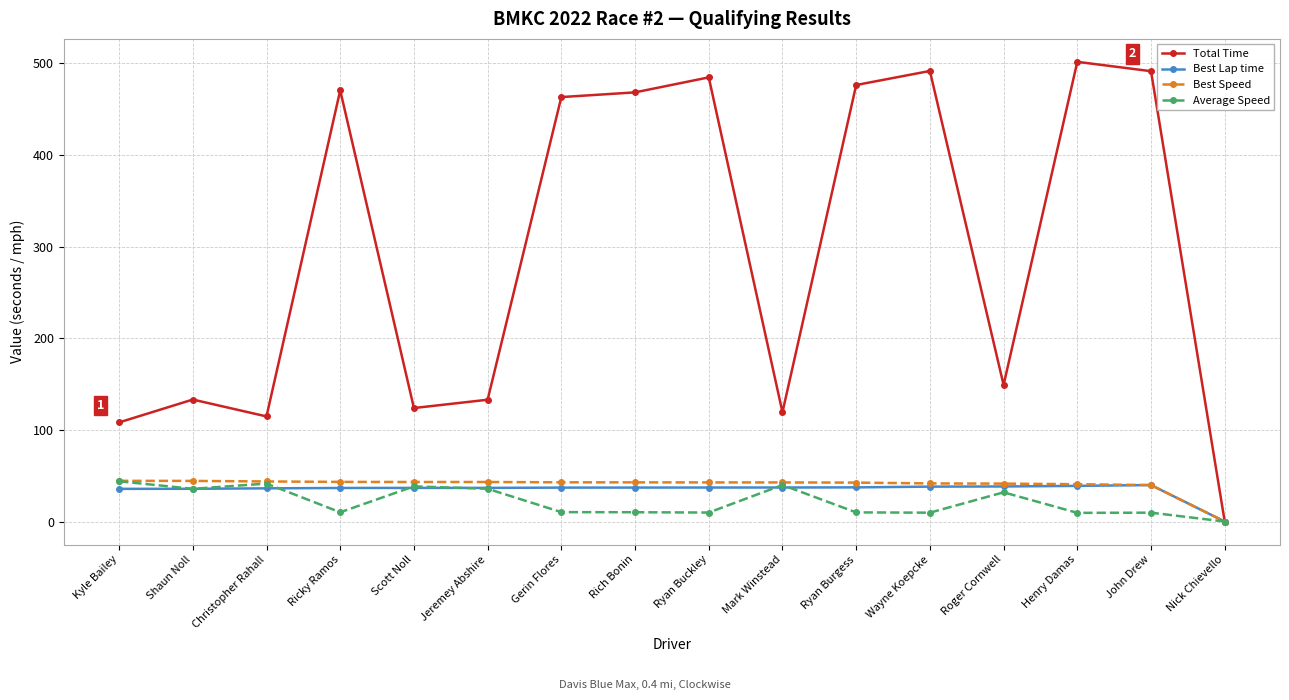

What is the sum of the Total Time values at Ryan Buckley and Christopher Rahall?

599.4